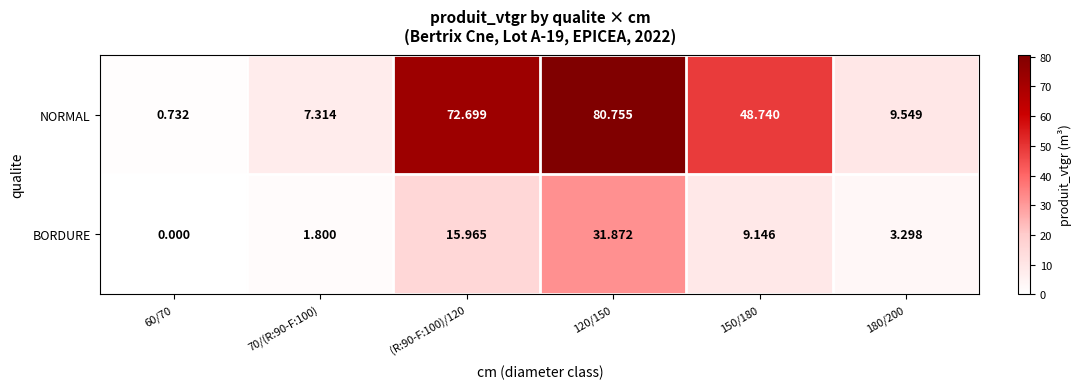

Which series has the largest total across all categories?

NORMAL